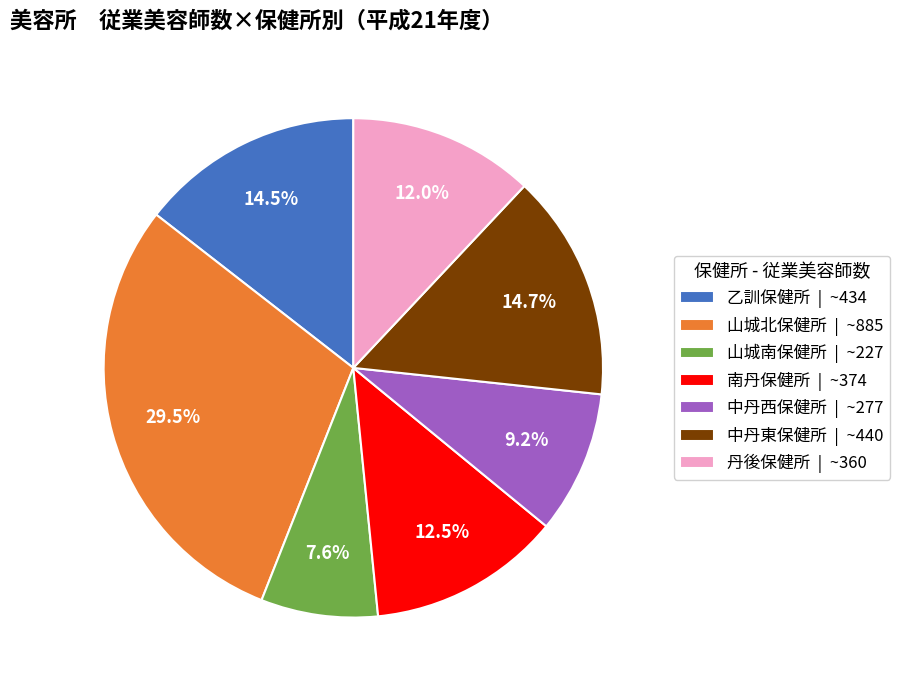

What is the smallest slice in the pie chart?

山城南保健所